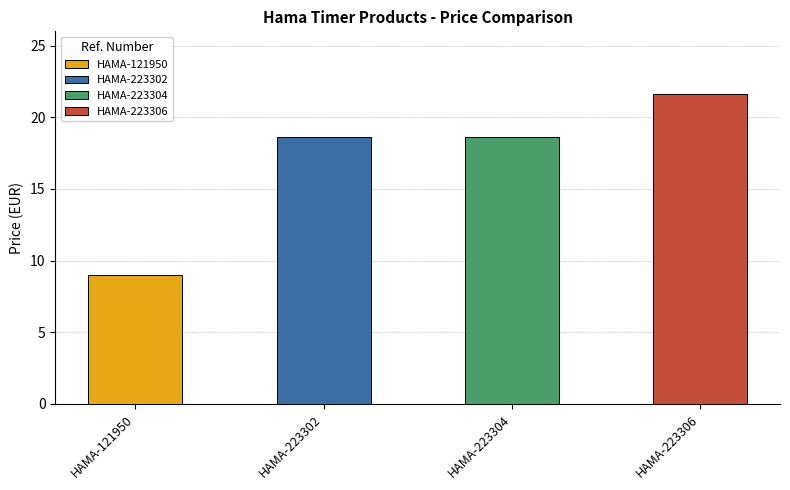

Is it true that the value at HAMA-121950 is 1.8?

False